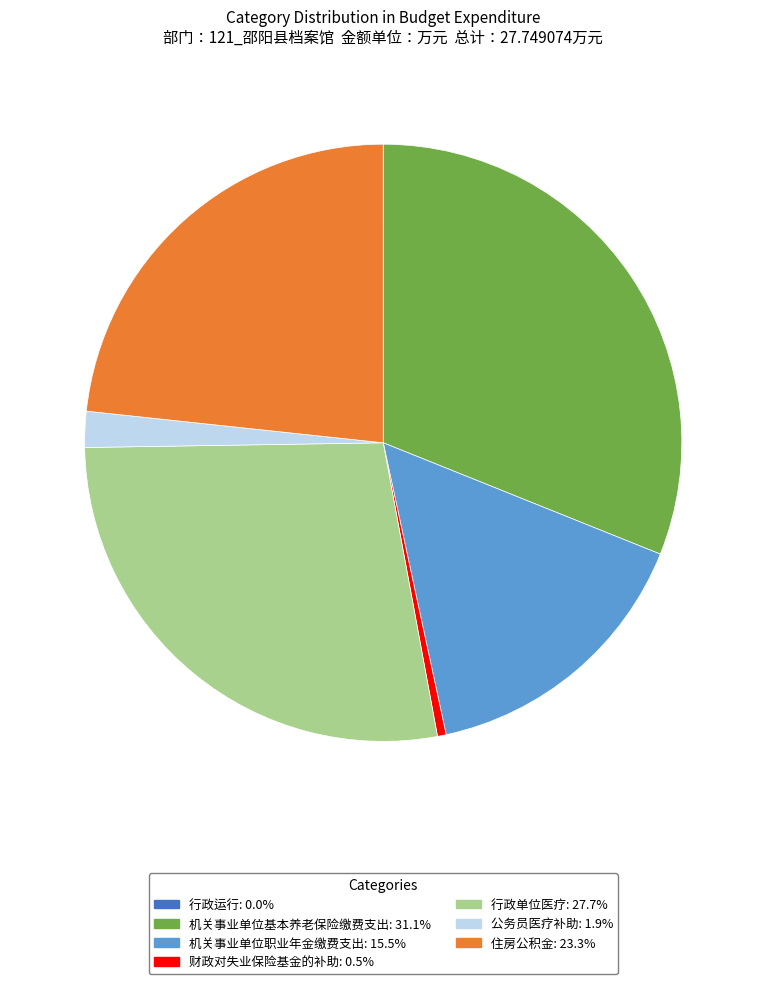

Is the sum of 机关事业单位职业年金缴费支出 and 住房公积金 greater than half?

No